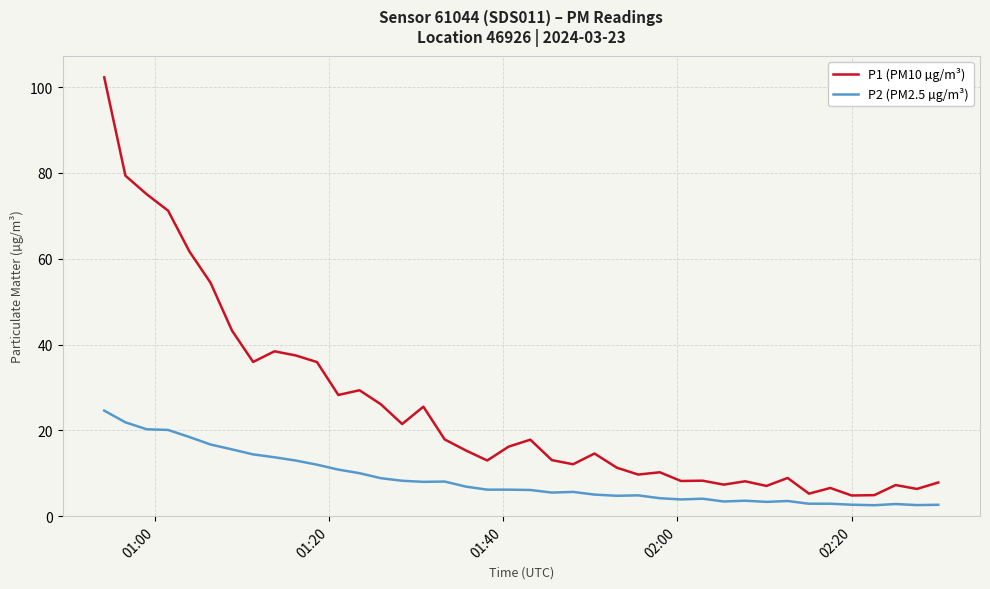

How many lines are shown in the chart?

2